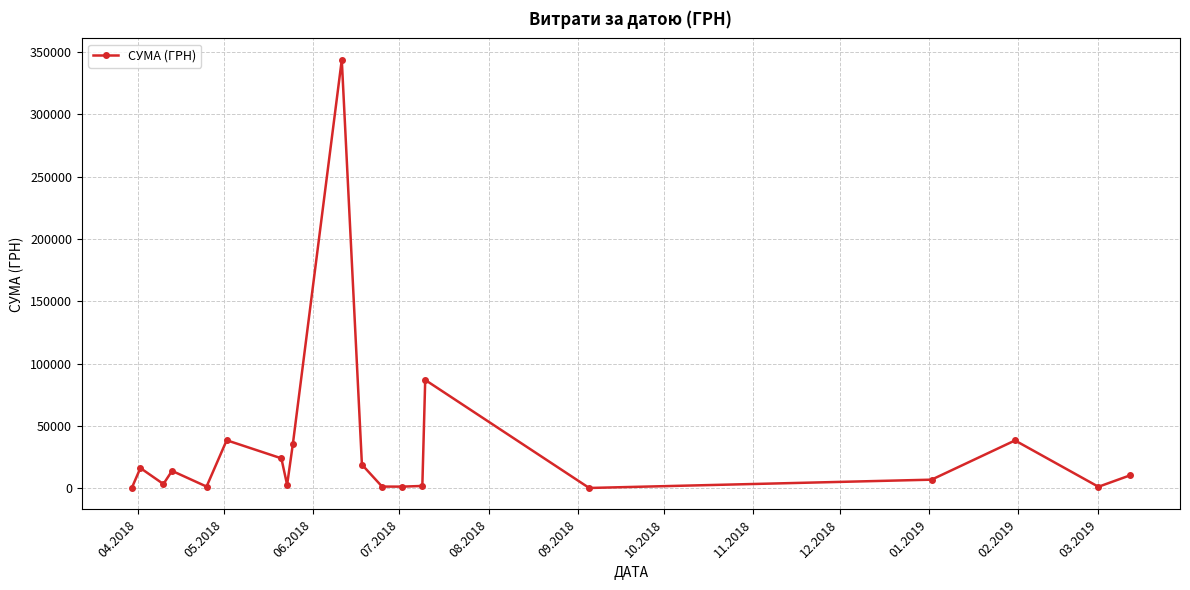

What is the maximum value shown in the chart?

343818.4